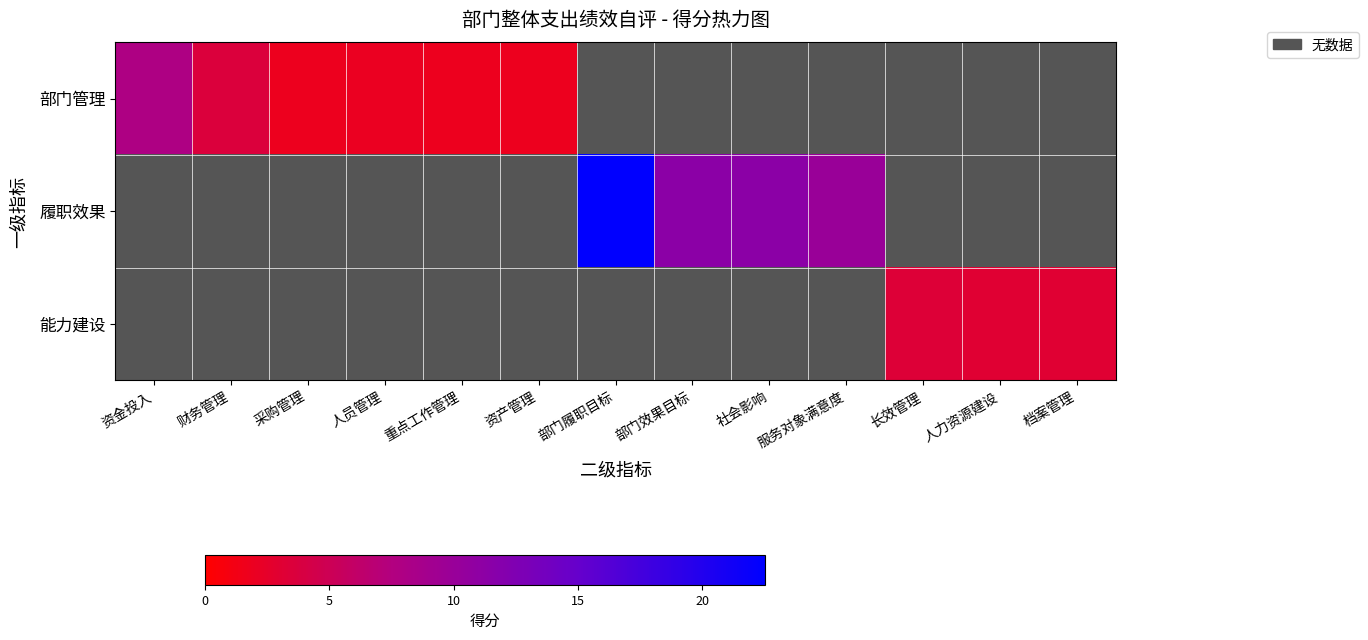

Read the 能力建设 value at 长效管理.

3.3